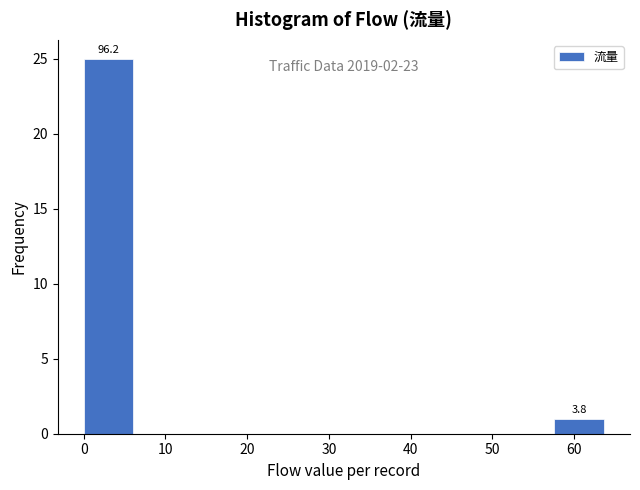

Over which range of the x-axis is the bar tallest?

0.0 to 6.4